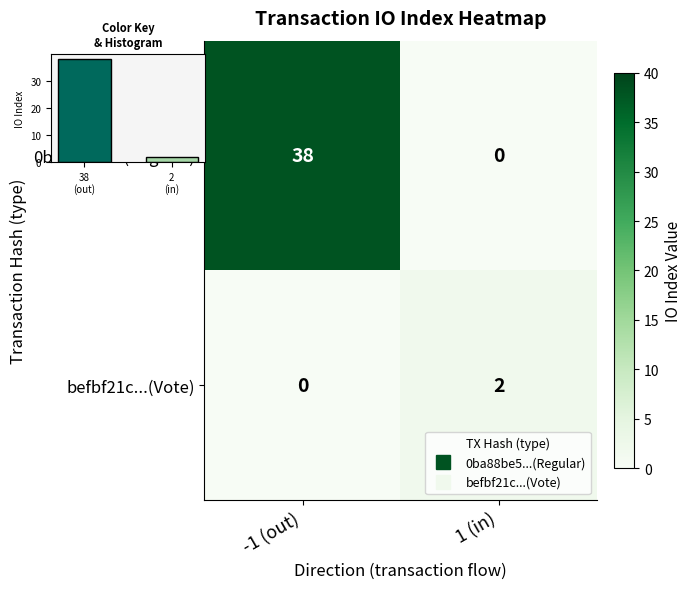

Count the 0ba88be5...(Regular) values in the range 0 to 38.

2